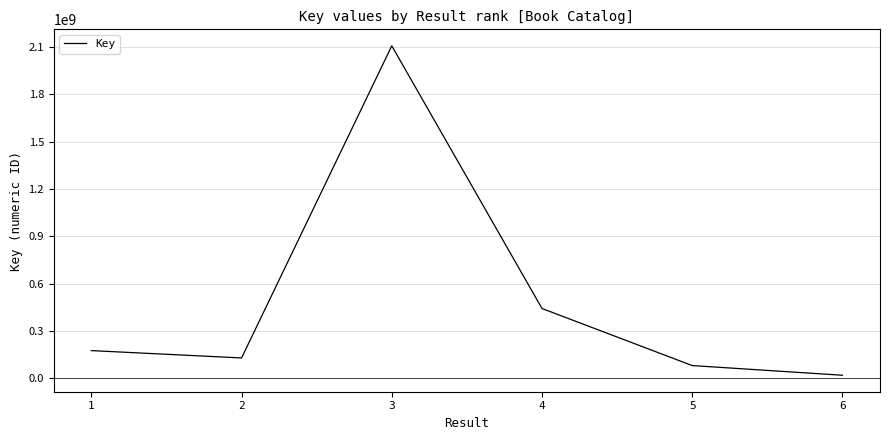

True or false: the data shows 2753130296 at 3.

False